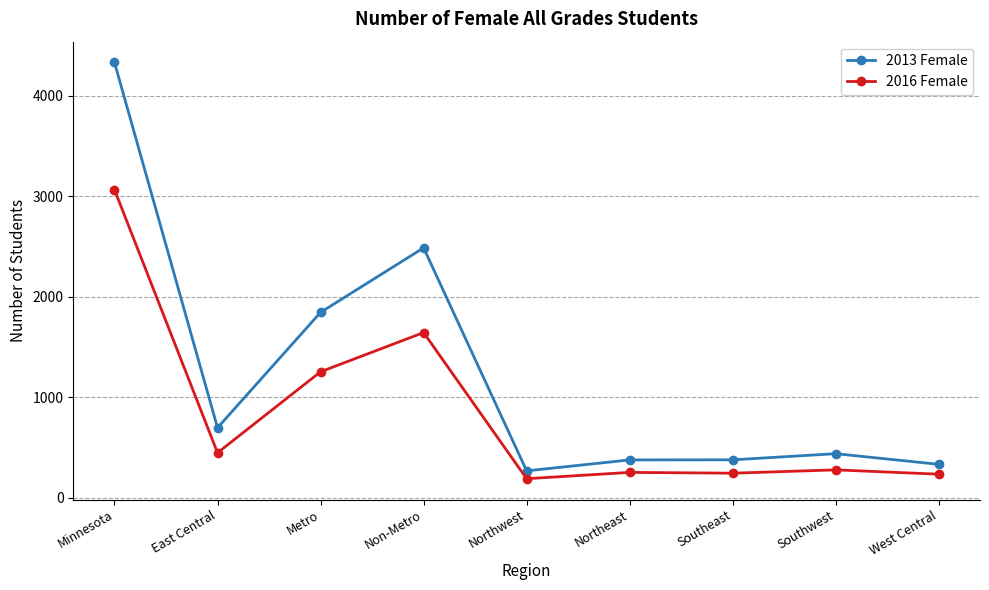

The value of 2013 Female at Metro is 1844. True or false?

True